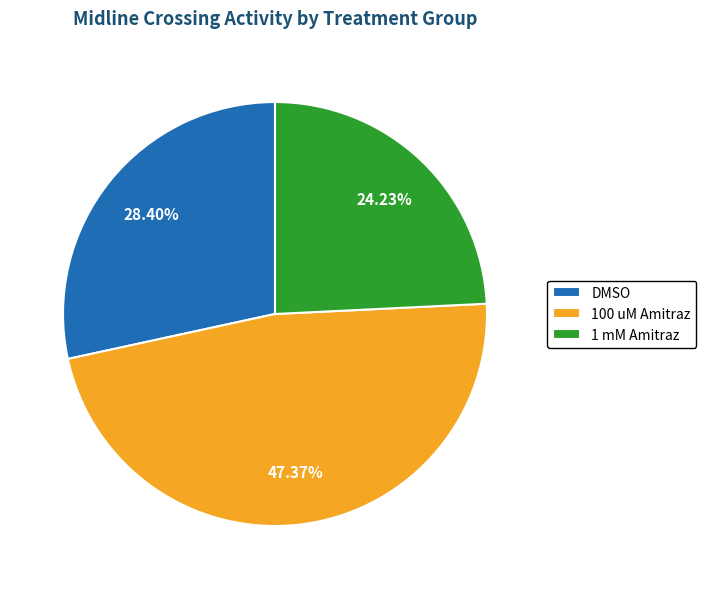

Rank the categories by value from lowest to highest.

1 mM Amitraz, DMSO, 100 uM Amitraz